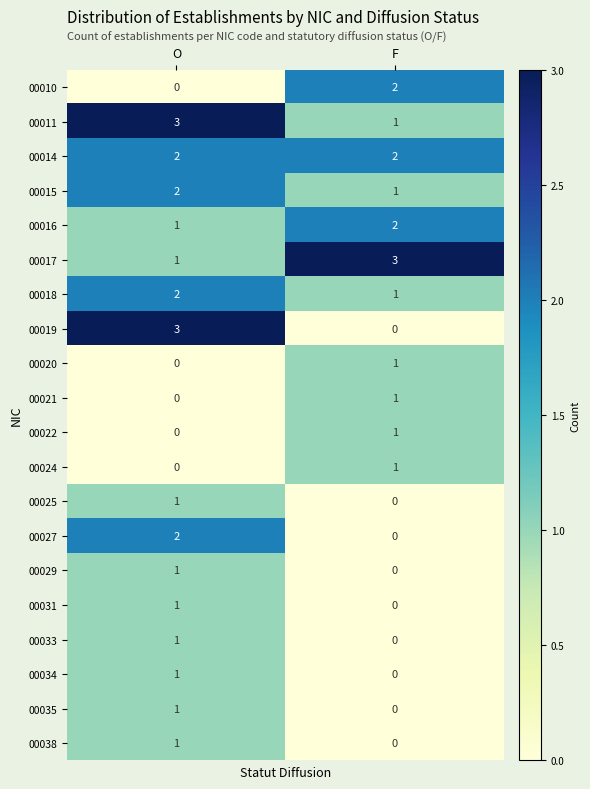

Is it true that 00019 equals 0 at F?

True